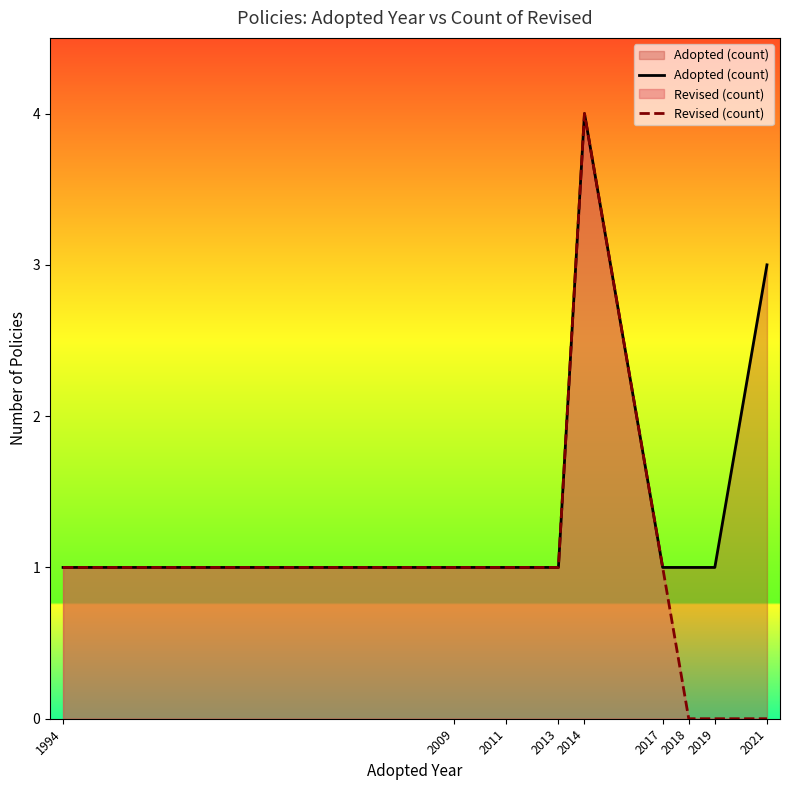

What is the average value of the Revised (count) series?

1